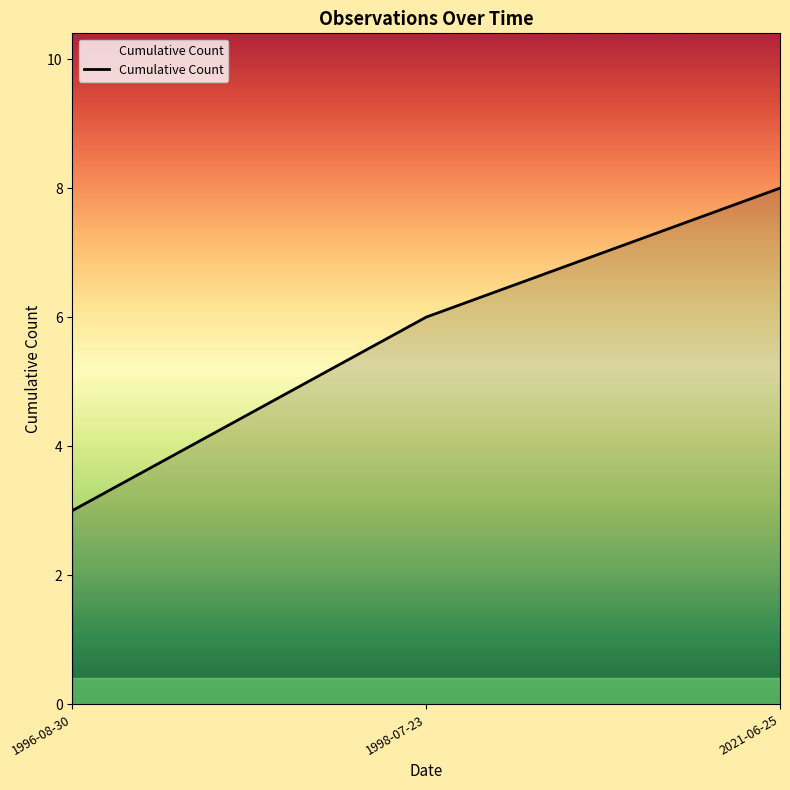

How many values are below 6?

1